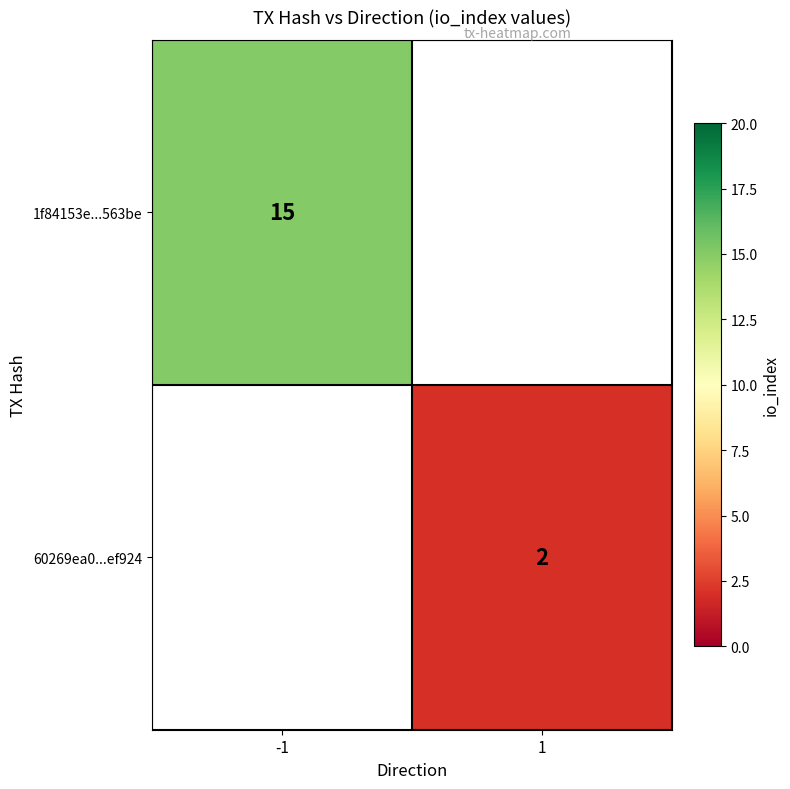

Which label corresponds to the smallest value in the chart?

1